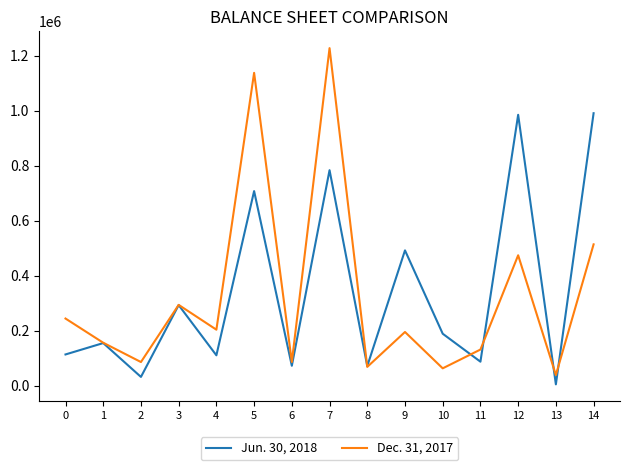

Where is the first local minimum for Jun. 30, 2018?

2